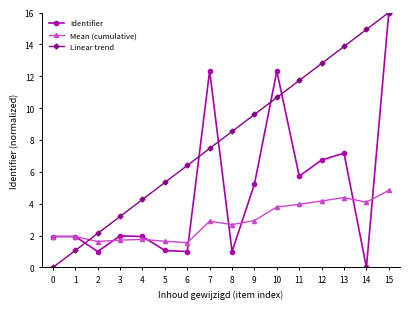

What is the sum of the Identifier values at 4 and 1?

3.9